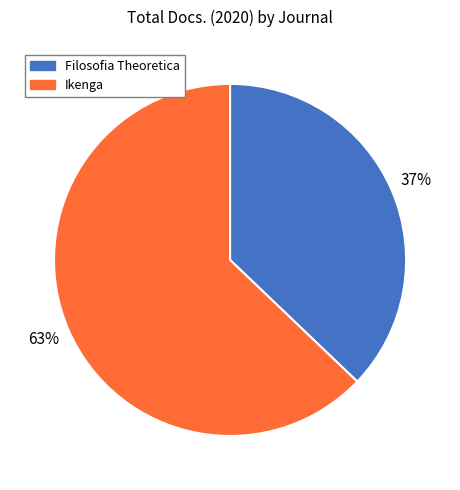

To the nearest percent, what is the average slice percentage?

50%